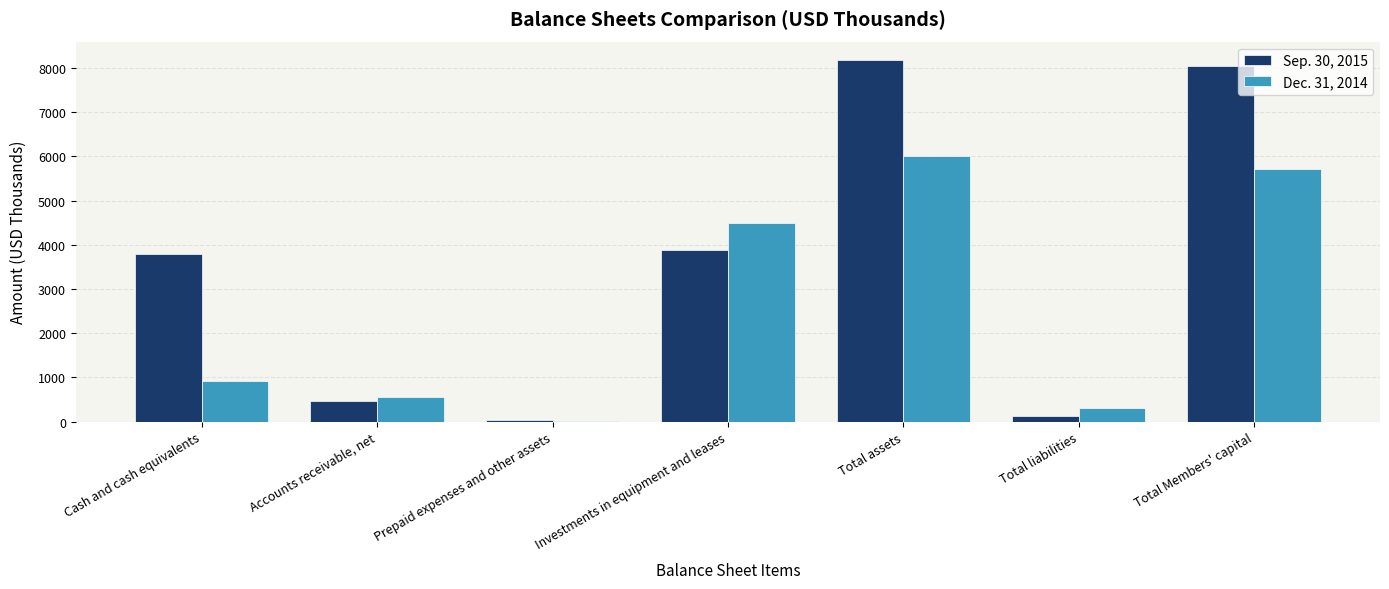

Is the value of Dec. 31, 2014 at Total Members' capital greater than the value of Sep. 30, 2015 at Total assets?

No